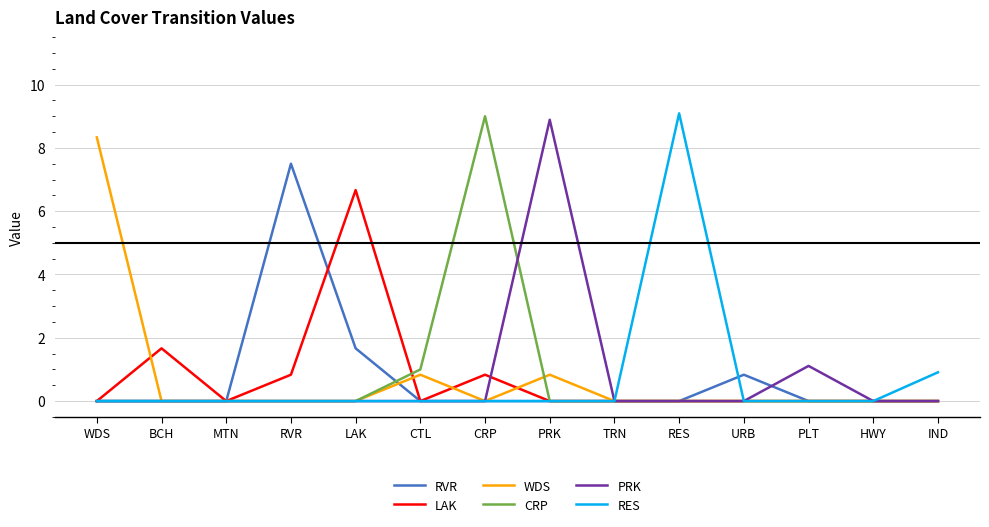

How many lines are shown in the chart?

6